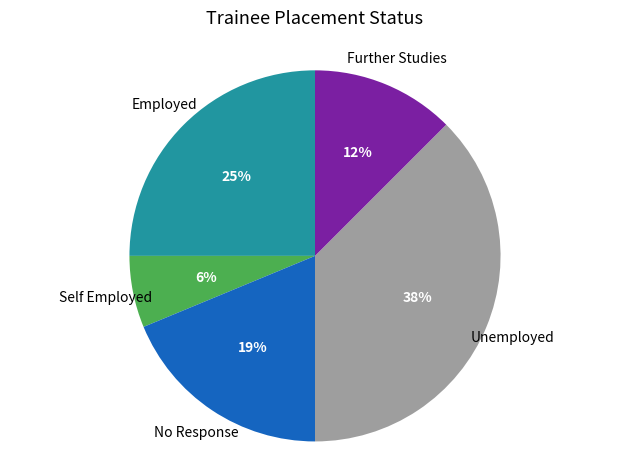

To the nearest percent, what is the average slice percentage?

20%